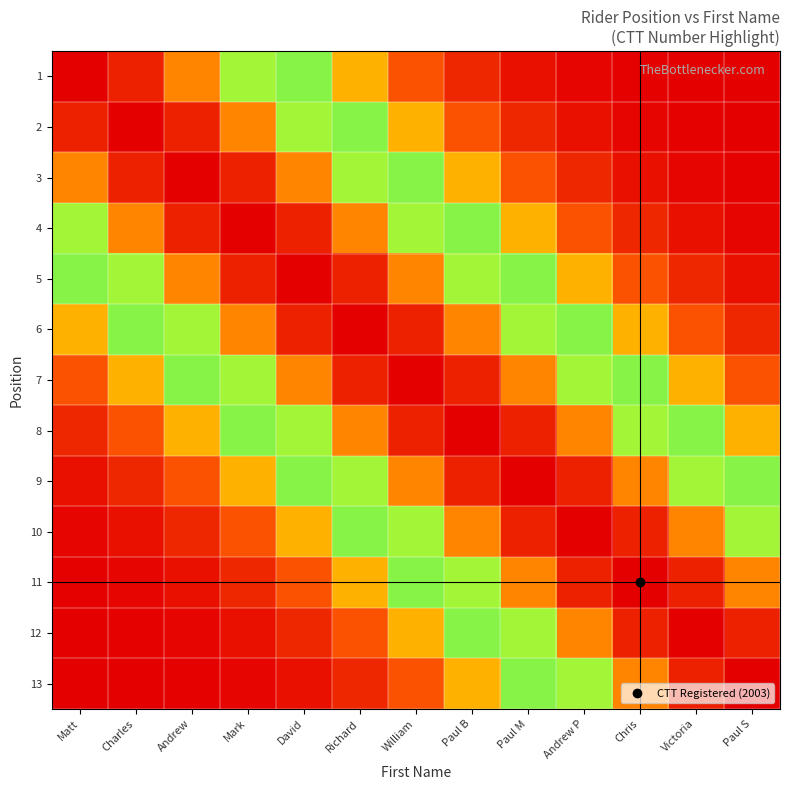

Between Matt and Paul M, which is larger?

Matt